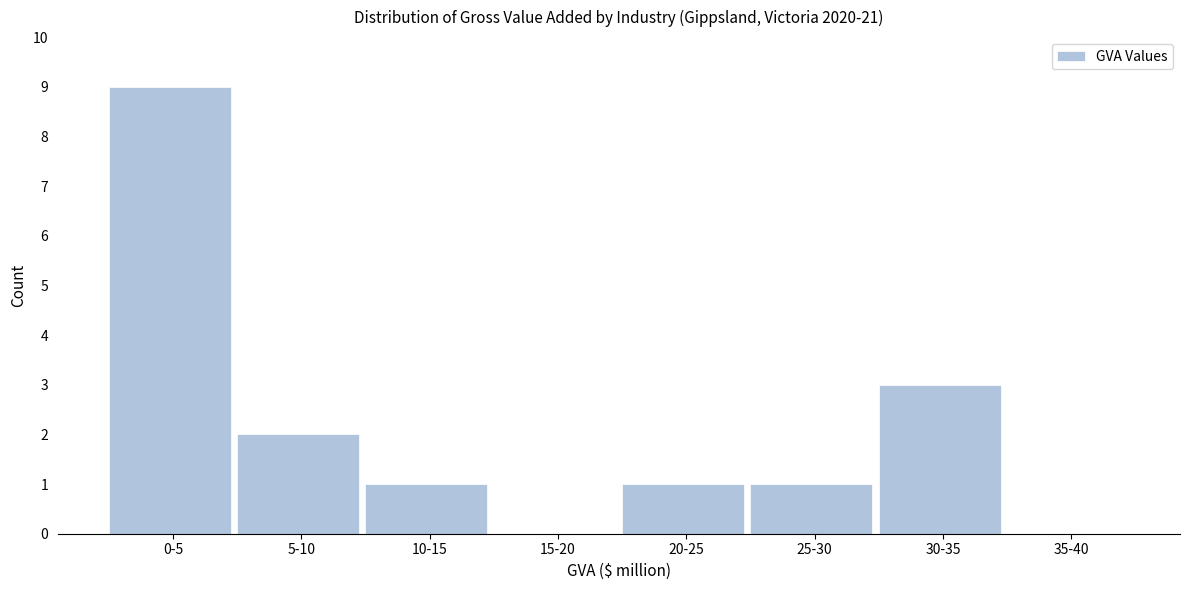

Reading left to right, list all the values displayed in this chart.

0-5=9	5-10=2	10-15=1	15-20=0	20-25=1	25-30=1	30-35=3	35-40=0